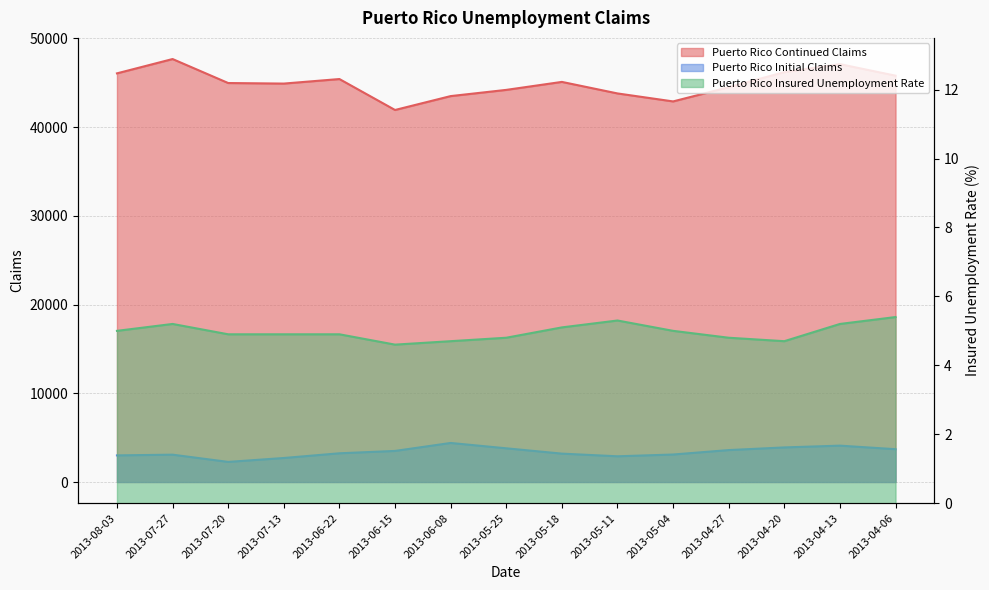

True or false: Puerto Rico Insured Unemployment Rate and Puerto Rico Initial Claims cross at least once.

False